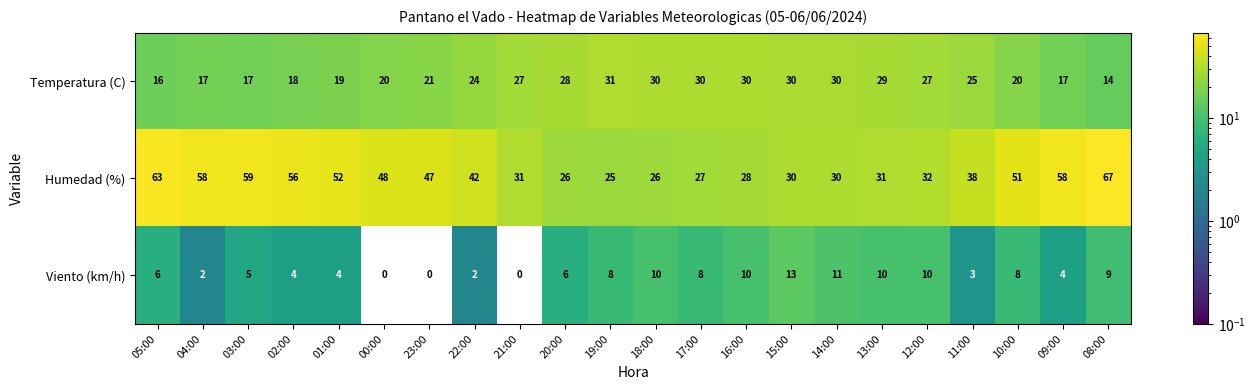

Which series has the largest total across all categories?

Humedad (%)